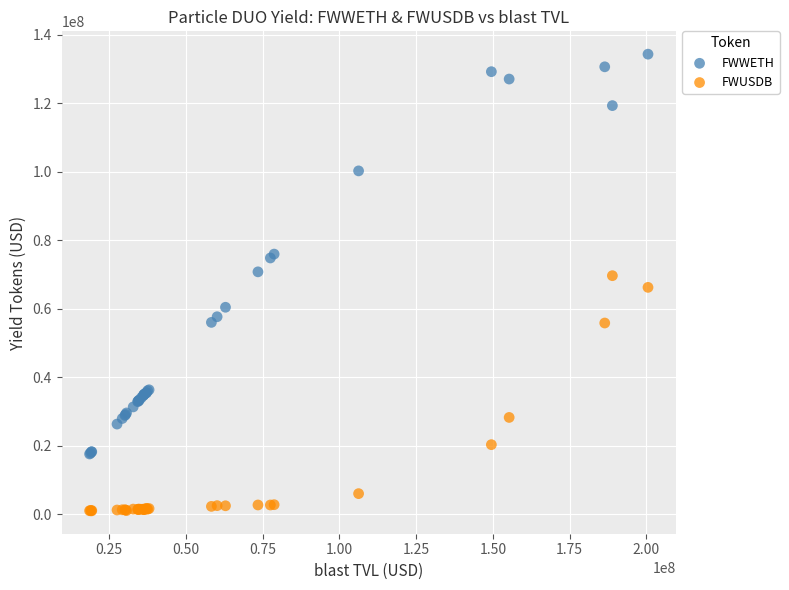

Which series contains the lowest Y value?

FWUSDB